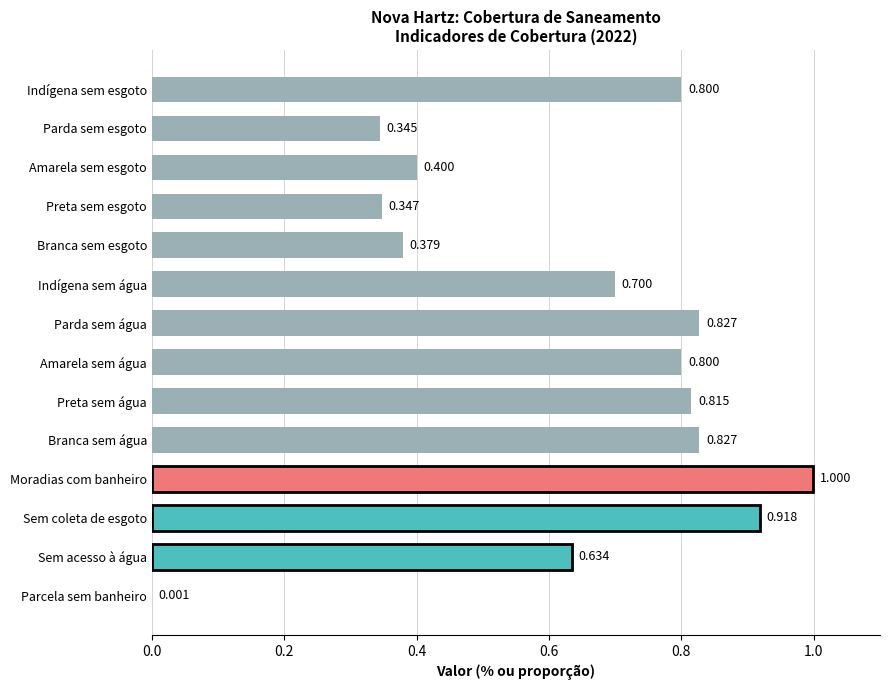

At which label is the value closest to 0?

Parcela sem banheiro